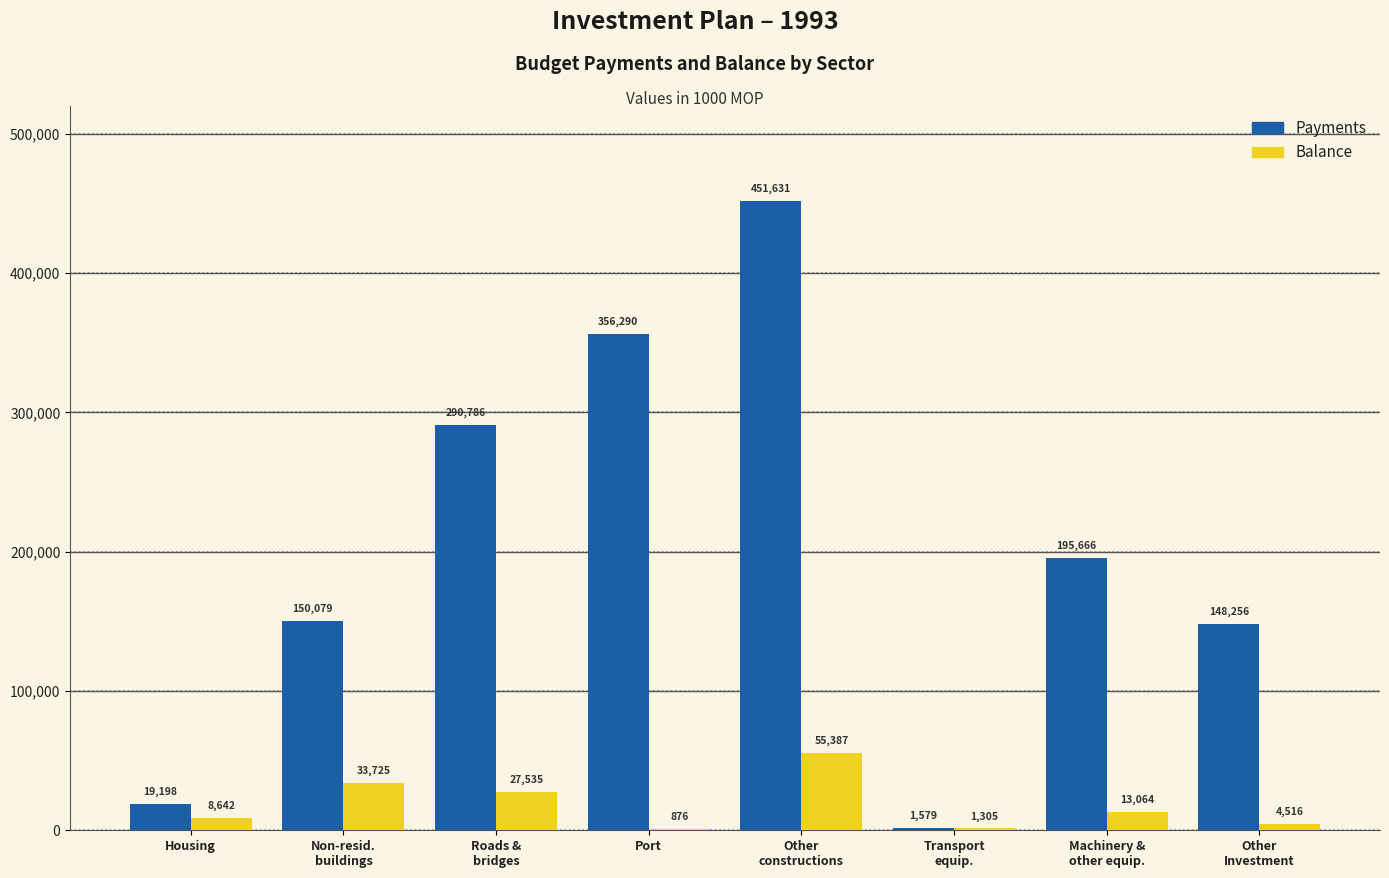

At which label is Balance closest to 28131?

Roads &
bridges